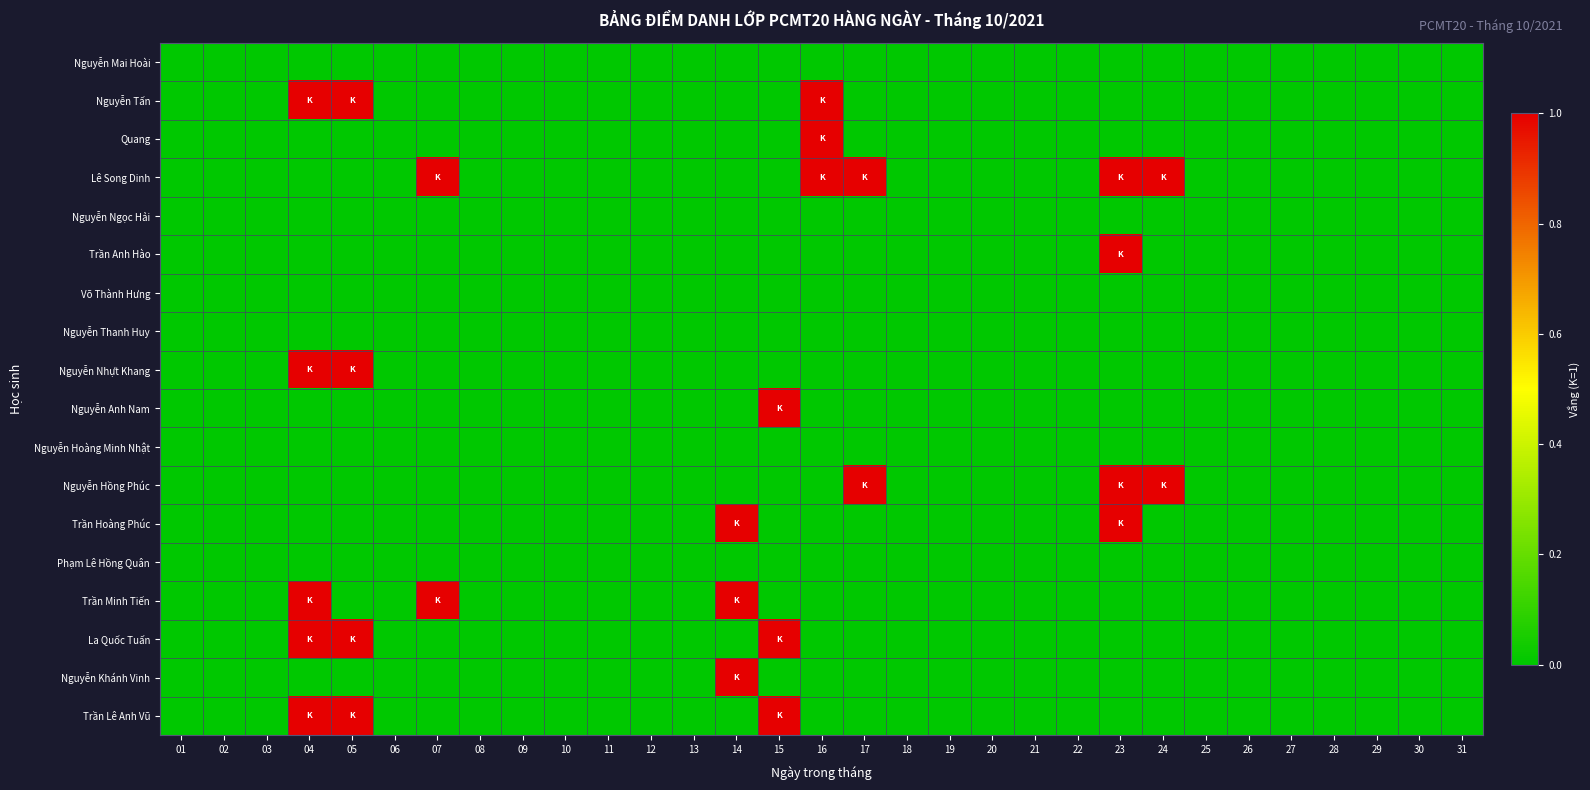

Between 08 and 19, which is larger?

08